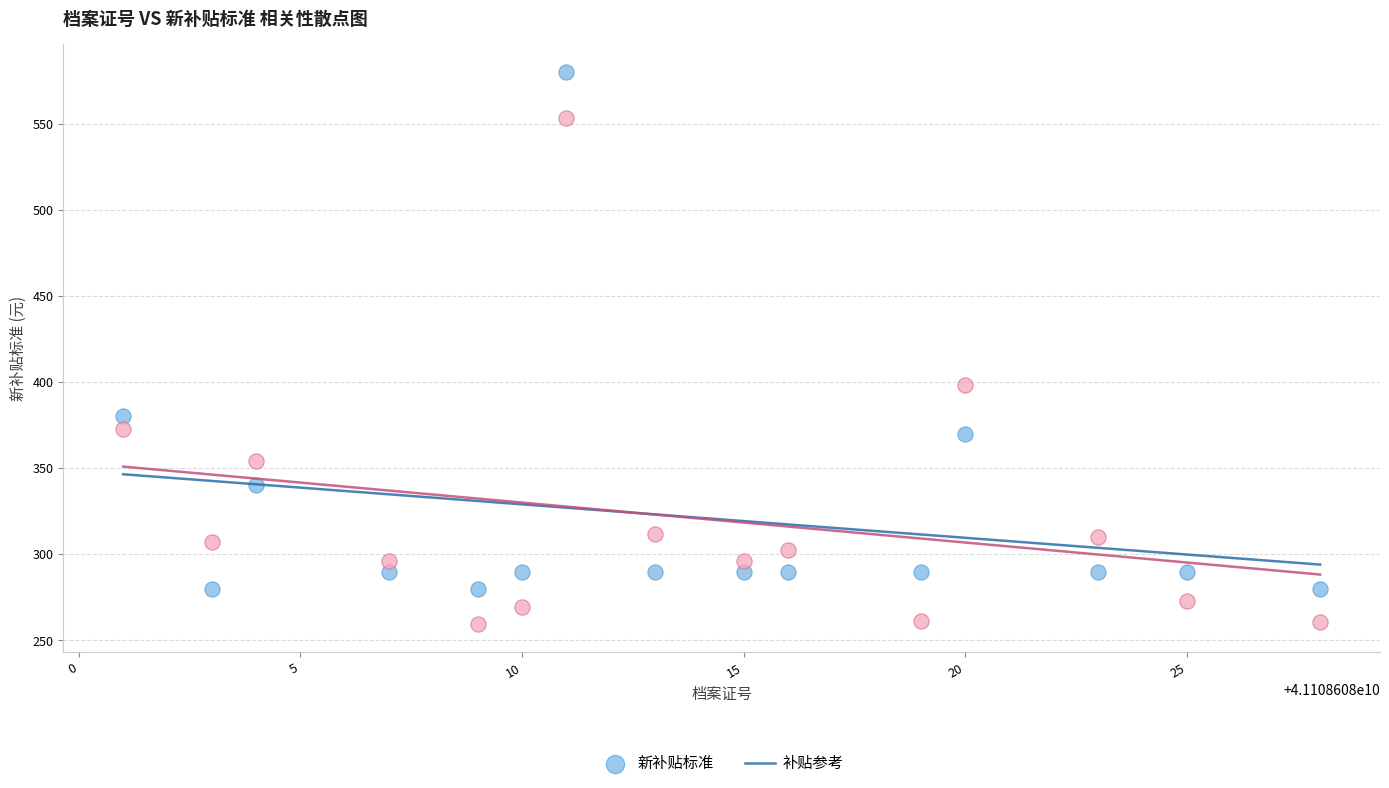

Across all series, what Y value is closest to 419?

398.2